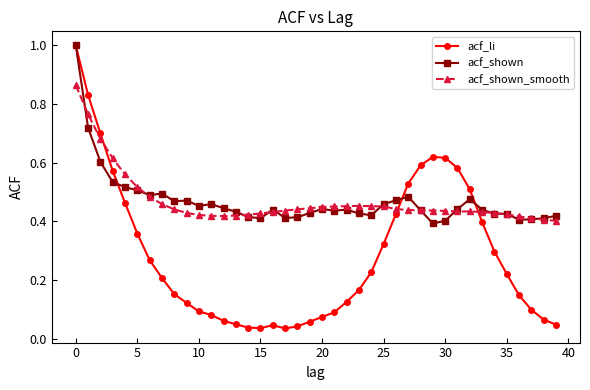

At how many categories does at least one series exceed 0?

40